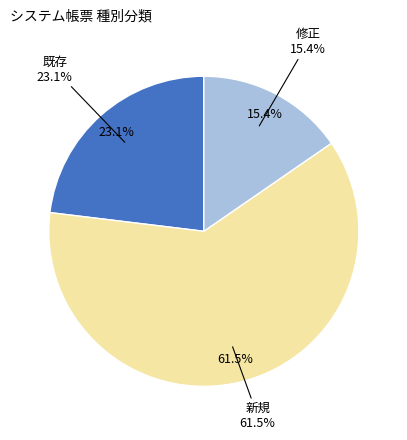

How many slices are in this pie chart?

3